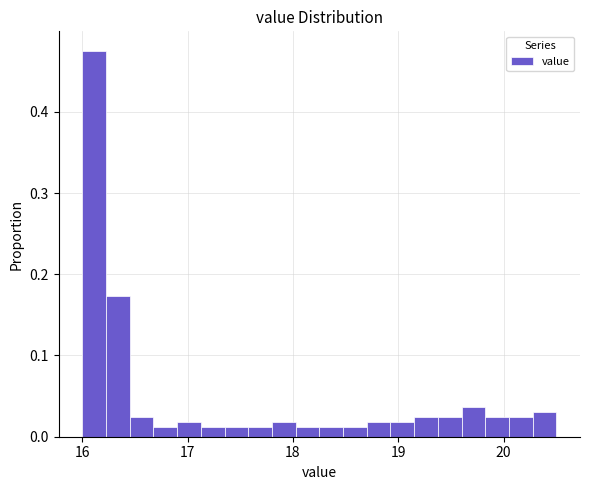

Around what value on the x-axis is the tallest bar? Give the approximate position of its centre, as read against the axis.

16.1